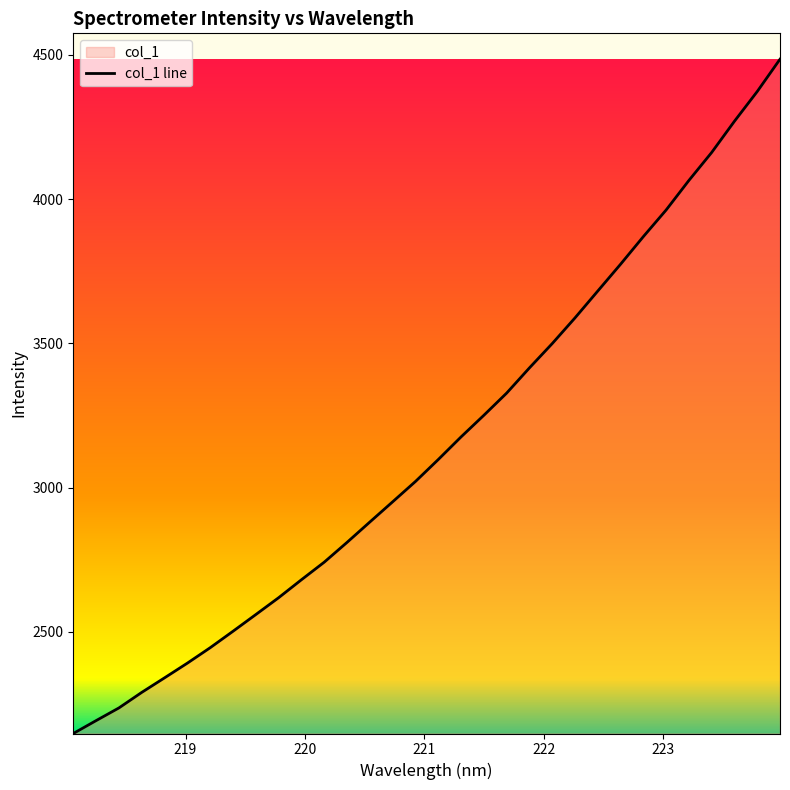

What is the change in value from 218.6332 to 219.3979?

+211.9